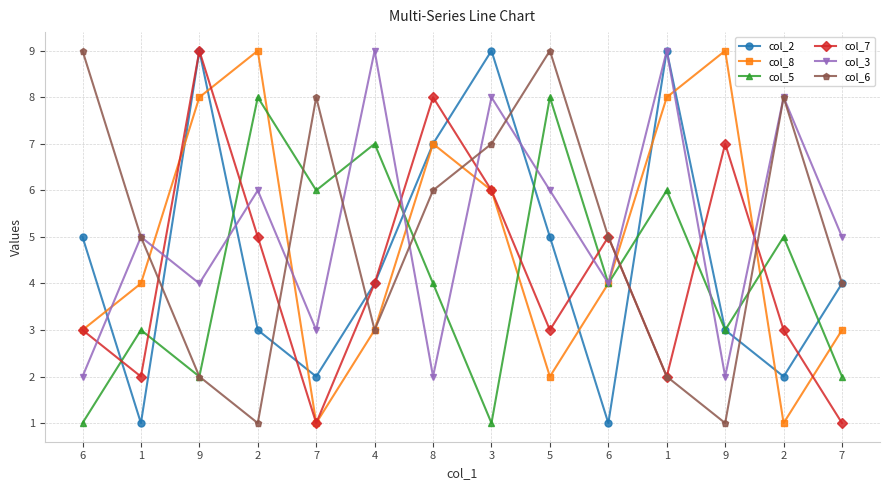

True or false: col_5 and col_8 cross at least once.

True